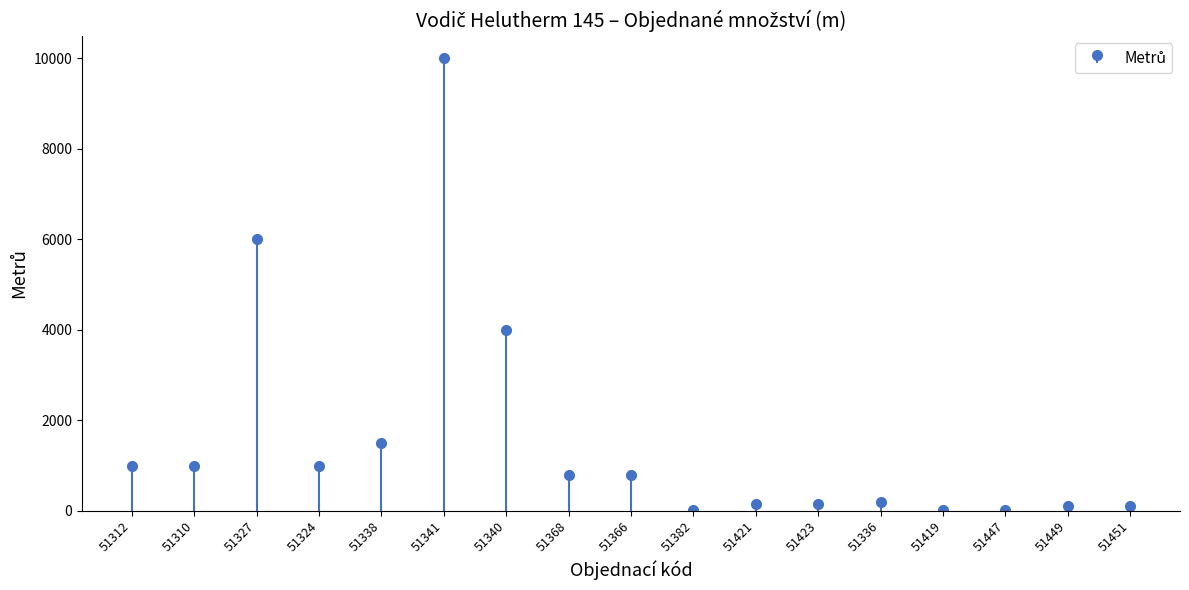

Reading left to right, list all the values displayed in this chart.

51312=1000	51310=1000	51327=6000	51324=1000	51338=1500	51341=10000	51340=4000	51368=800	51366=800	51382=30	51421=150	51423=150	51336=200	51419=30	51447=20	51449=100	51451=100